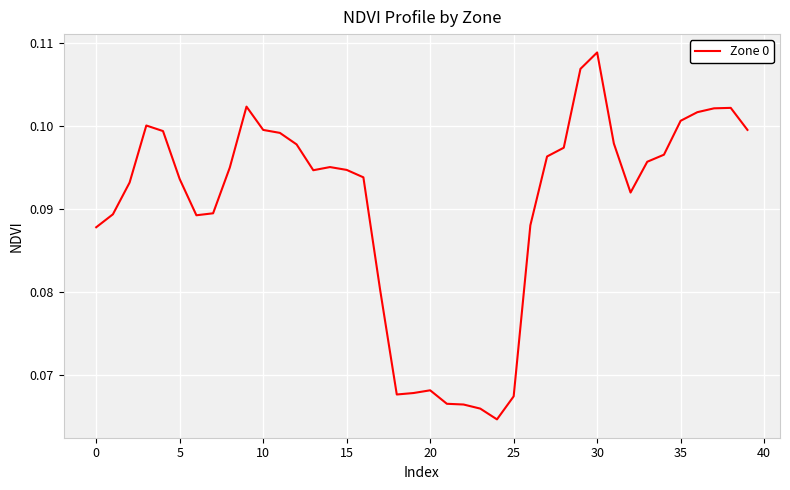

How many lines are shown in the chart?

1